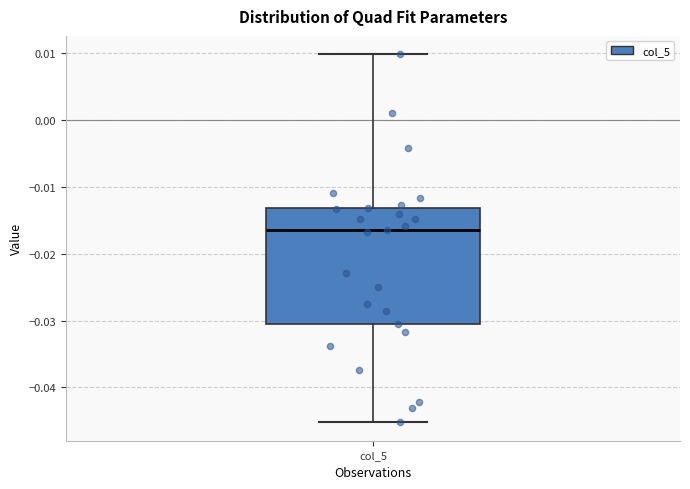

Where does the median line of the box for col_5 sit on the y-axis? The values are not printed on the chart, so give them approximately, as read against the axis.

-0.016